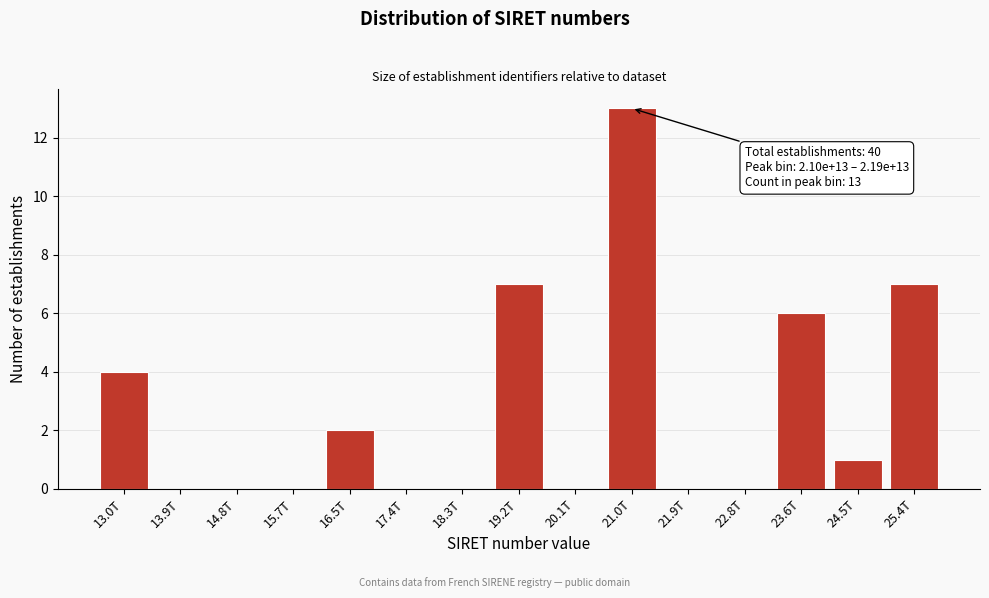

Reading left to right, what are all the values shown in this chart?

13.0T=4	13.9T=0	14.8T=0	15.7T=0	16.5T=2	17.4T=0	18.3T=0	19.2T=7	20.1T=0	21.0T=13	21.9T=0	22.8T=0	23.6T=6	24.5T=1	25.4T=7